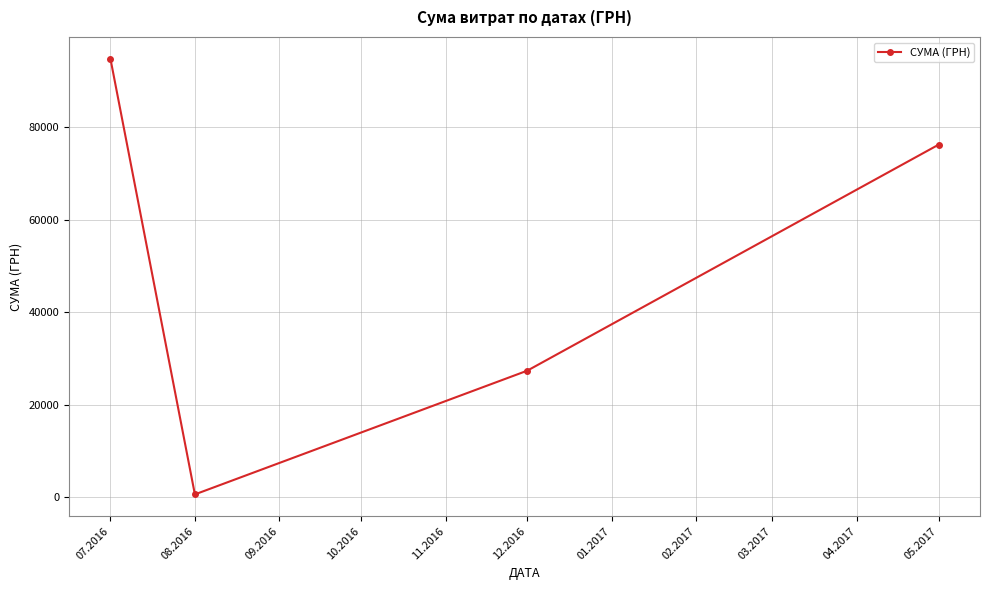

Which label corresponds to the largest value in the chart?

07.2016